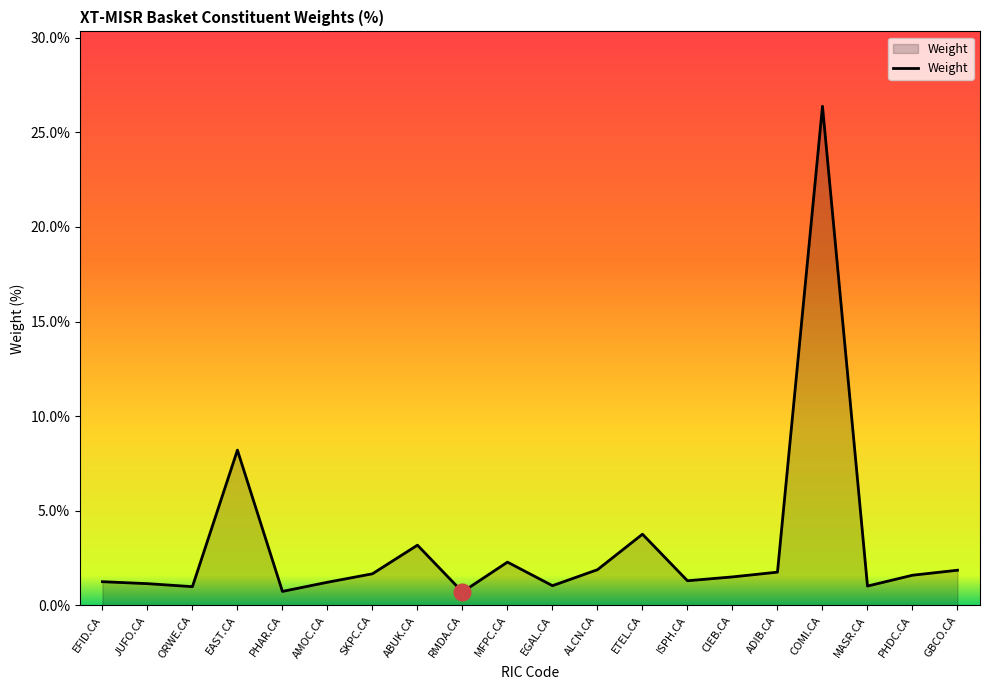

What is the change in value from AMOC.CA to RMDA.CA?

-0.5